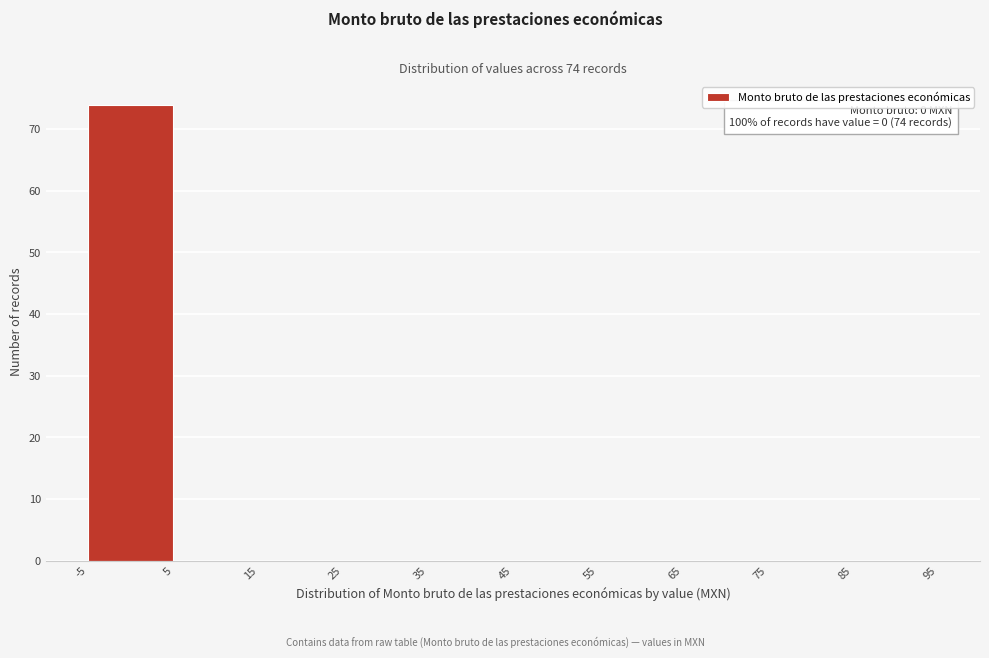

Over which range of the x-axis is the bar tallest?

-5 to 5